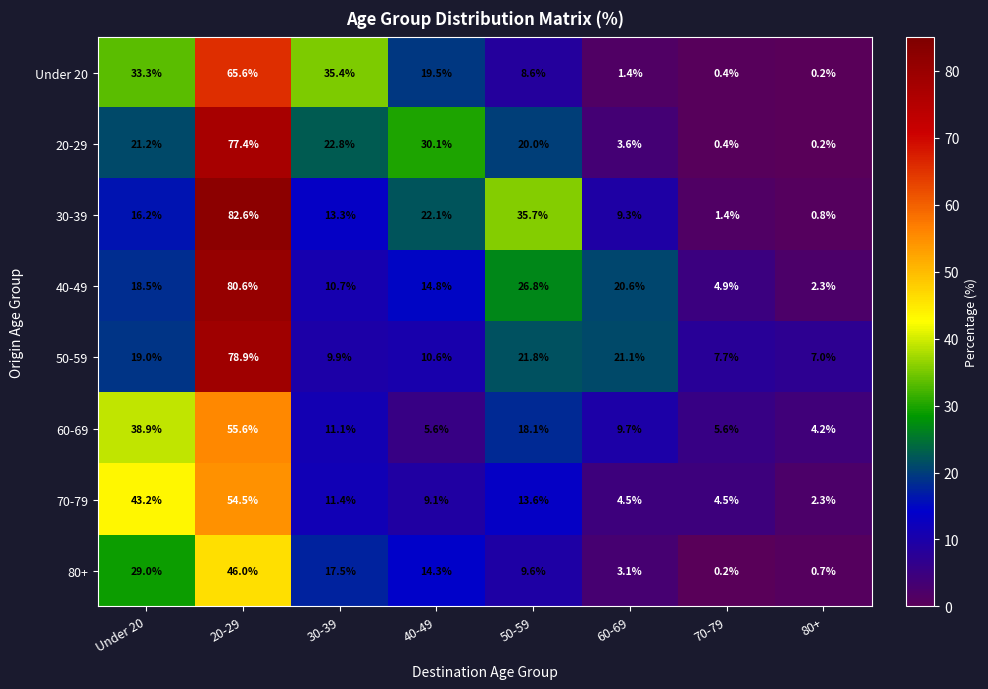

How many data points in Under 20 are less than 19?

4